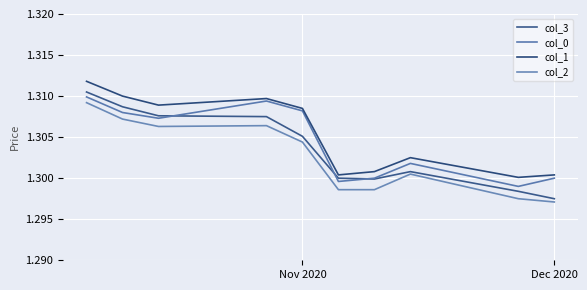

What is the average value of the col_3 series?

1.3